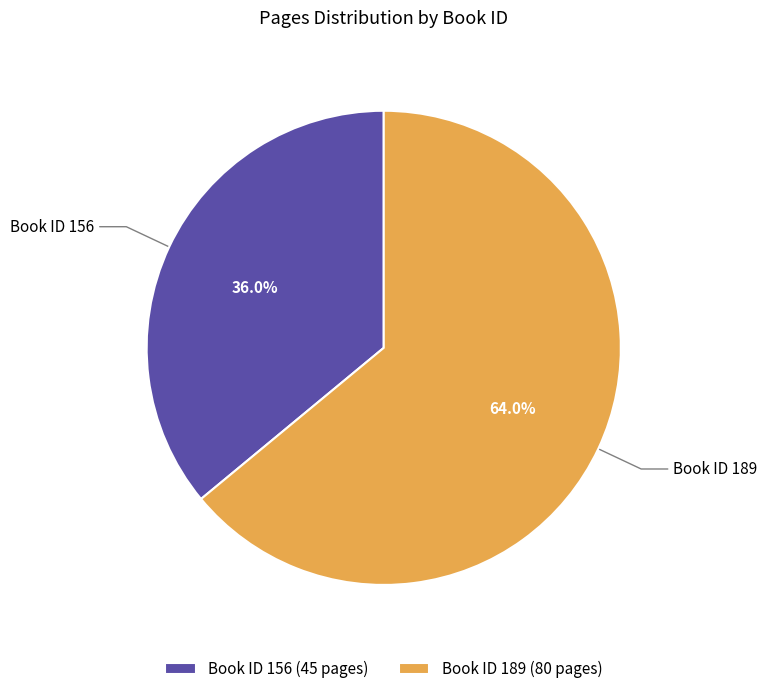

Rank the categories by value from lowest to highest.

Book ID 156 (45 pages), Book ID 189 (80 pages)